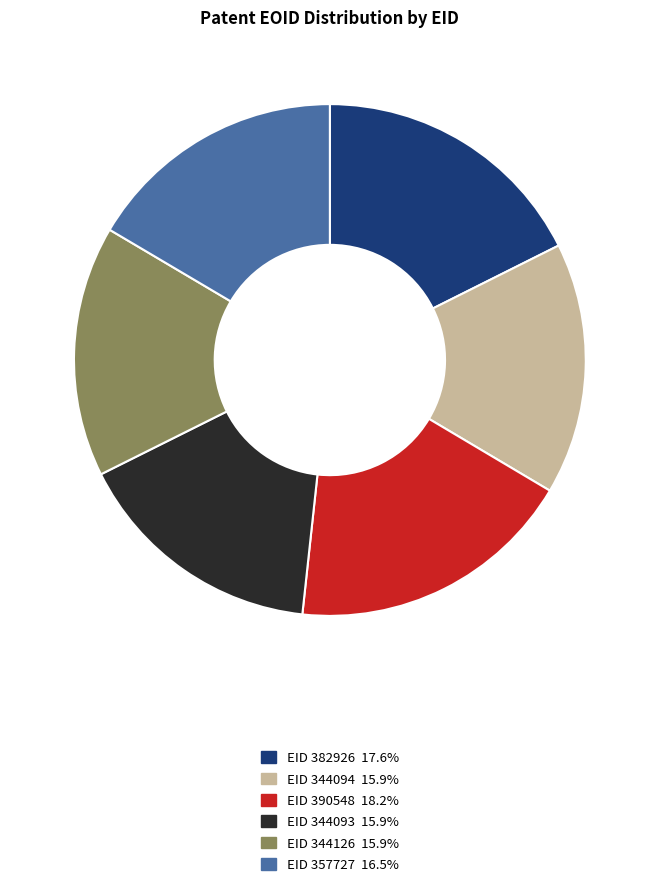

Is there any slice that represents more than half of the pie?

No